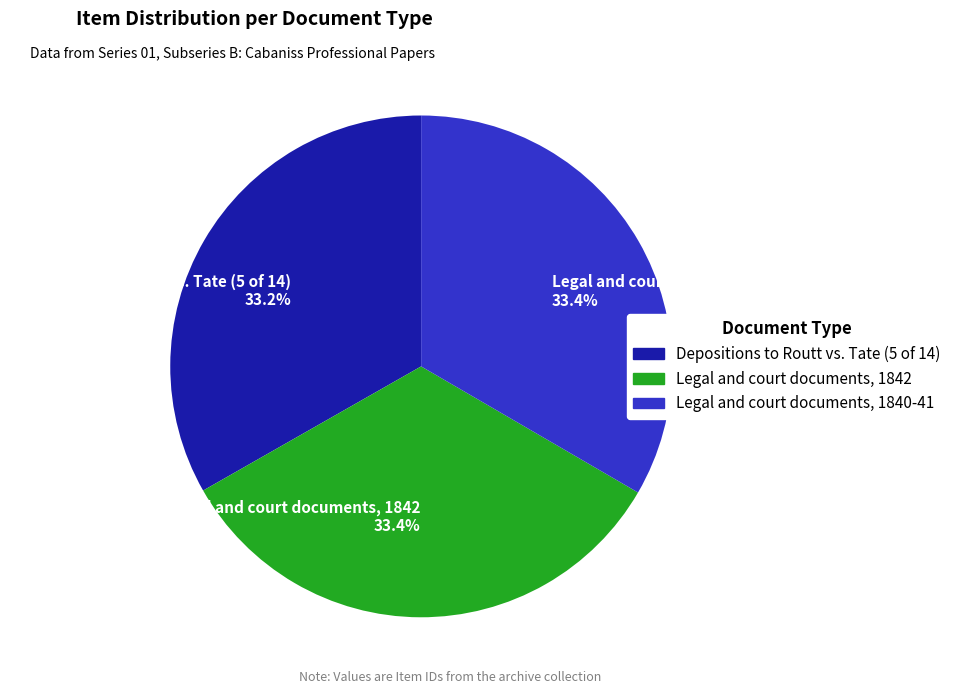

What percentage do Legal and court documents, 1840-41 33.4% and Legal and court documents, 1842 33.4% together represent?

66.8%